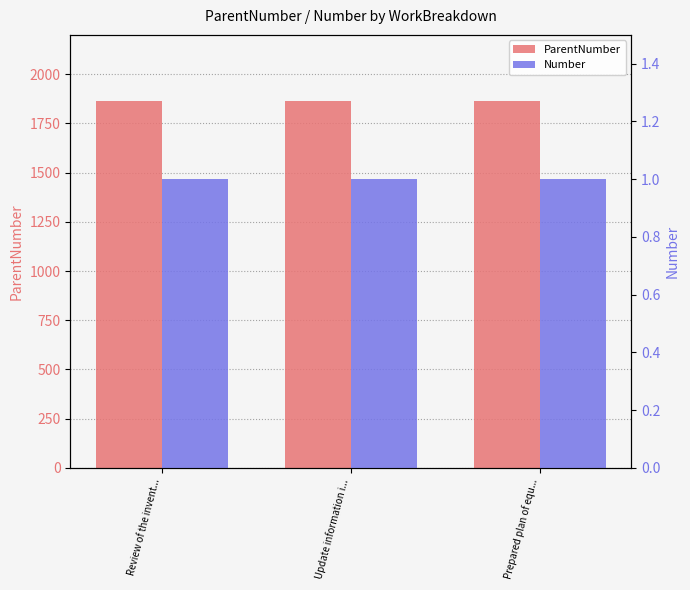

Reading left to right, what are all the values shown in this chart?

ParentNumber: Review of the invent...=1866	Update information i...=1866	Prepared plan of equ...=1866
Number: Review of the invent...=1	Update information i...=1	Prepared plan of equ...=1